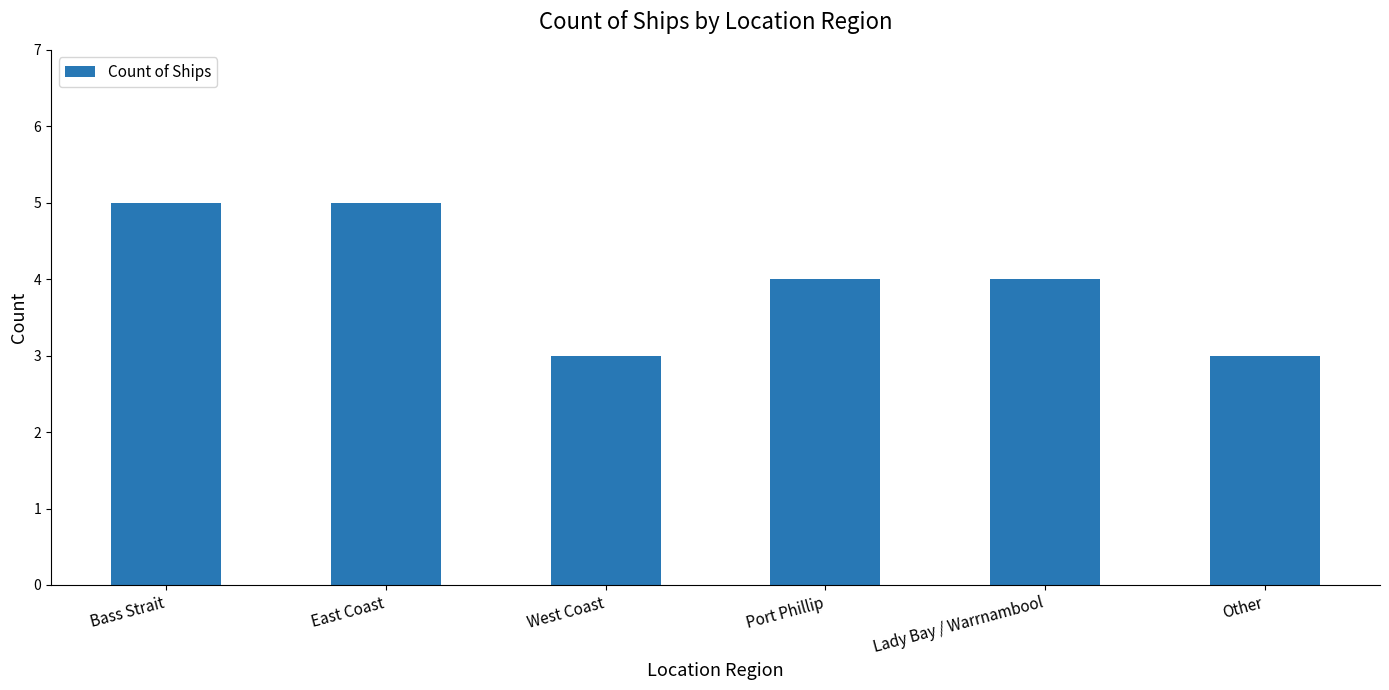

Count the number of data series in this chart.

1